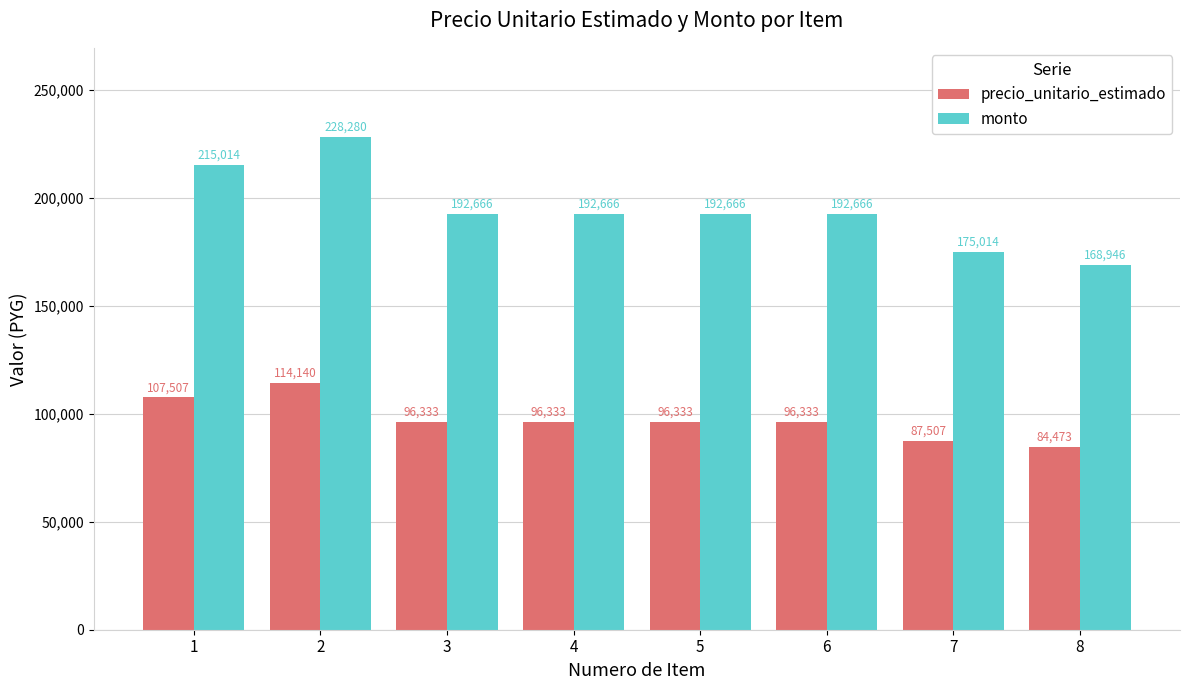

Count the number of categories in the chart.

8